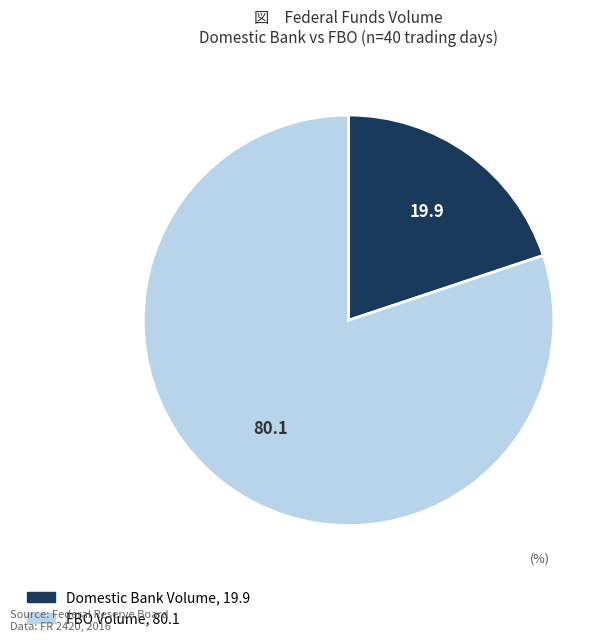

Does any single category account for the majority?

Yes